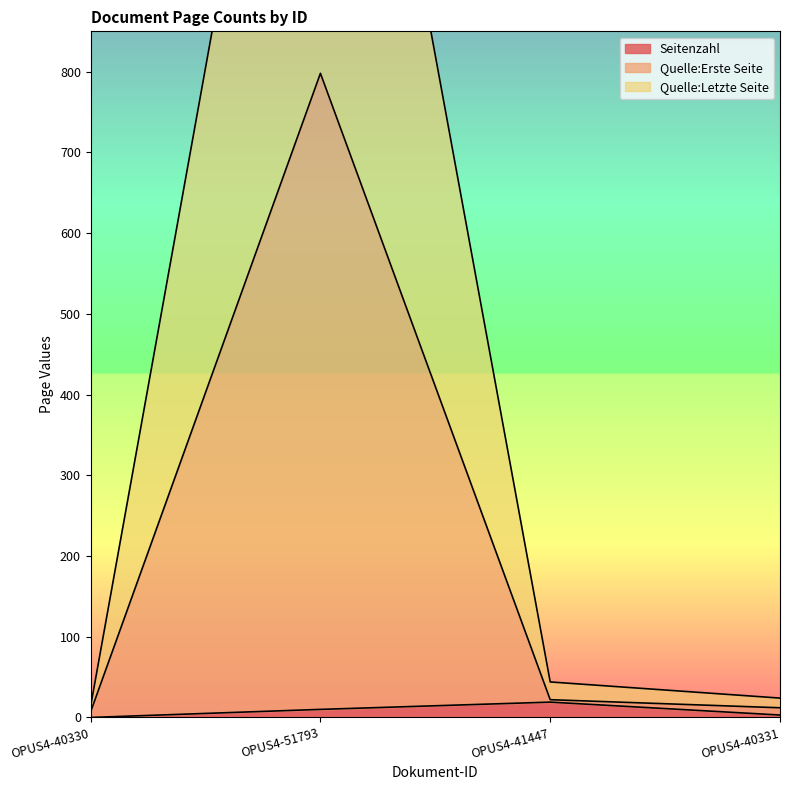

What is the difference between the Quelle:Letzte Seite values at OPUS4-41447 and OPUS4-51793?

1552